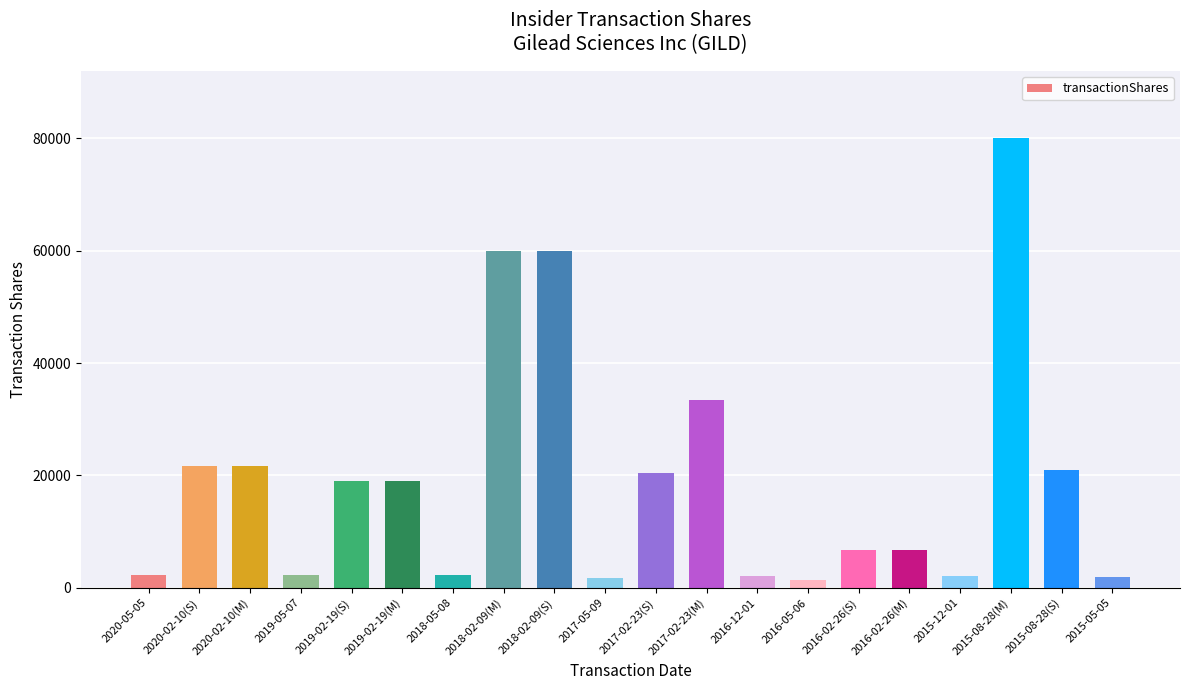

What is the change in value from 2019-05-07 to 2016-02-26(M)?

+4367